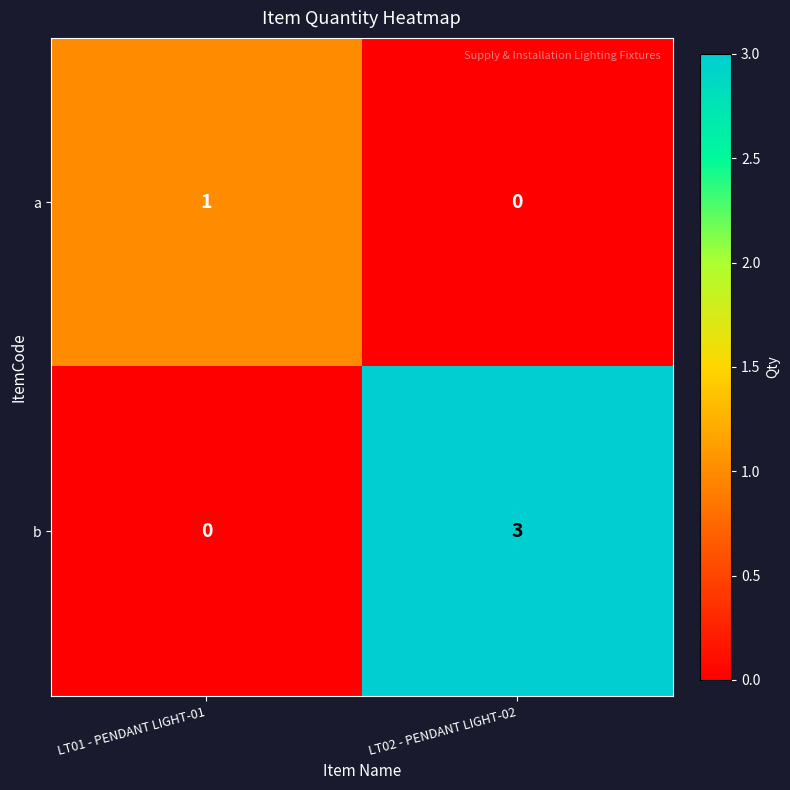

Reading left to right, list all the values displayed in this chart.

a: LT01 - PENDANT LIGHT-01=1	LT02 - PENDANT LIGHT-02=0
b: LT01 - PENDANT LIGHT-01=0	LT02 - PENDANT LIGHT-02=3